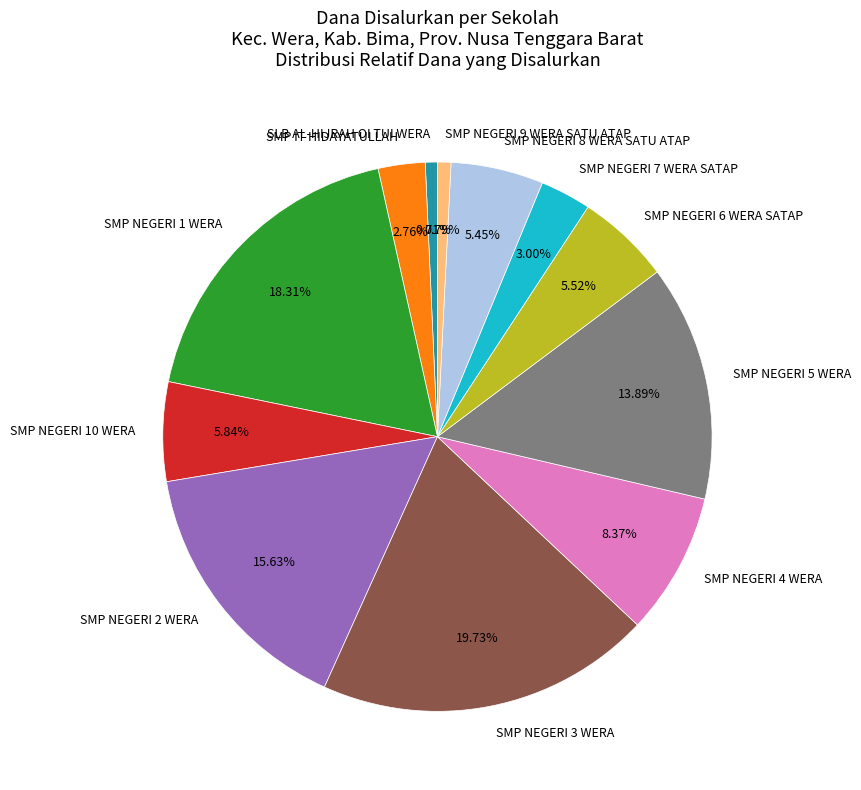

Count the number of slices in the pie.

12